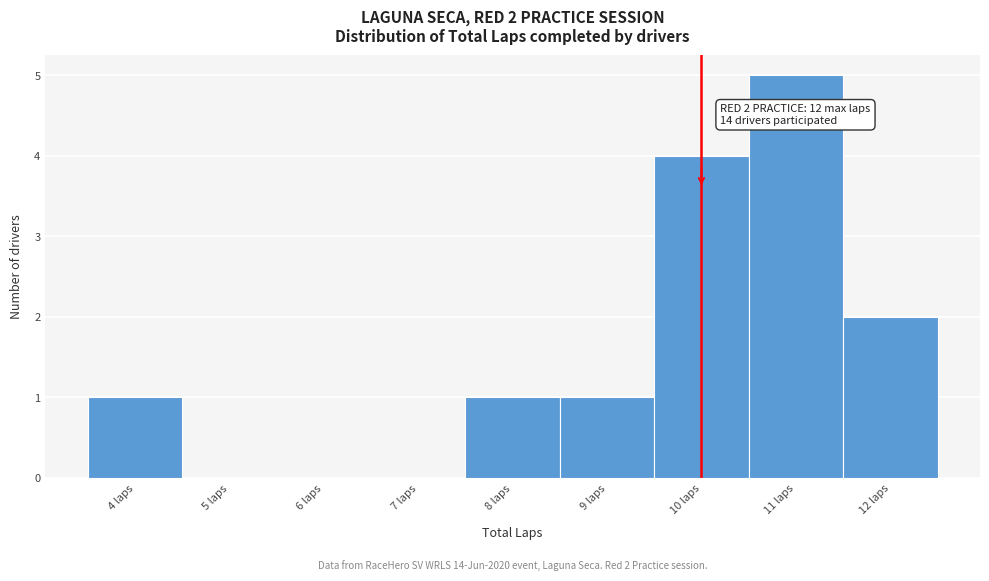

Over which range of the x-axis is the bar tallest?

10.5 to 11.5